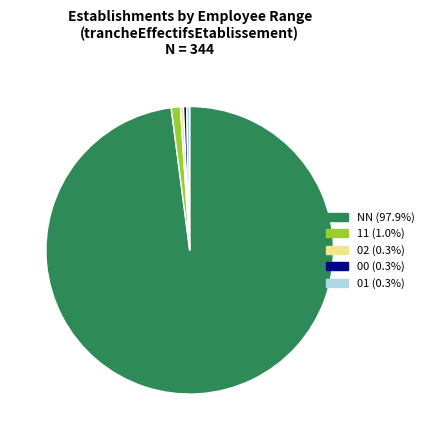

How many slices are in this pie chart?

5